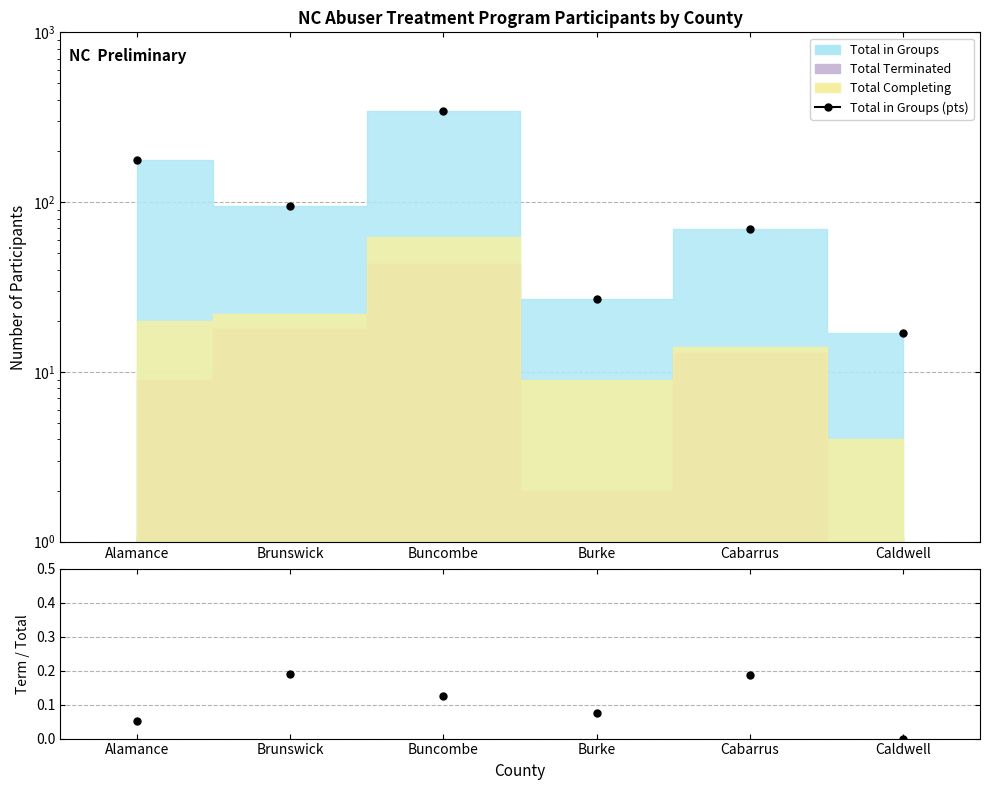

Which has a higher value, Brunswick or Burke?

Brunswick